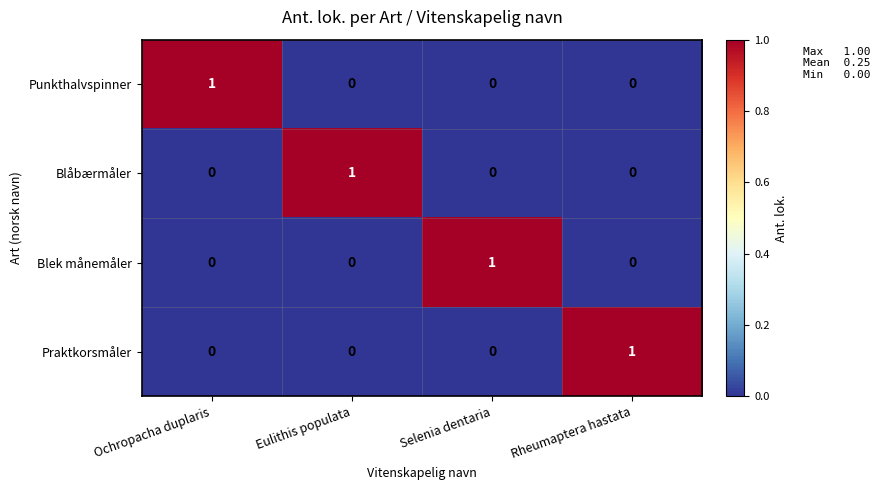

Is it true that Punkthalvspinner equals 1 at Rheumaptera hastata?

False